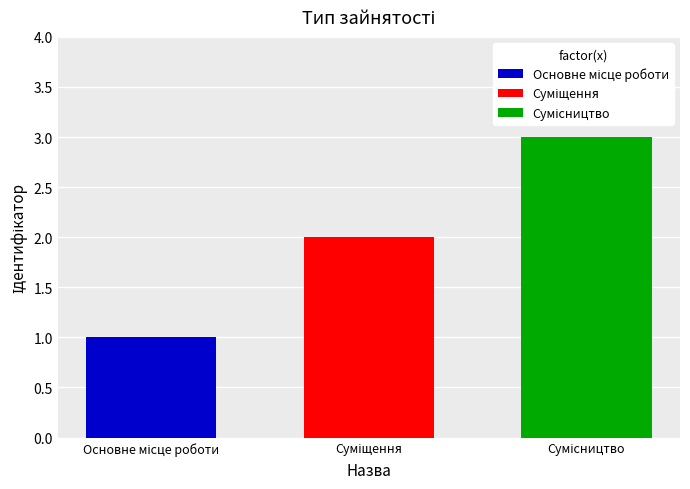

How many distinct data groups are displayed?

3